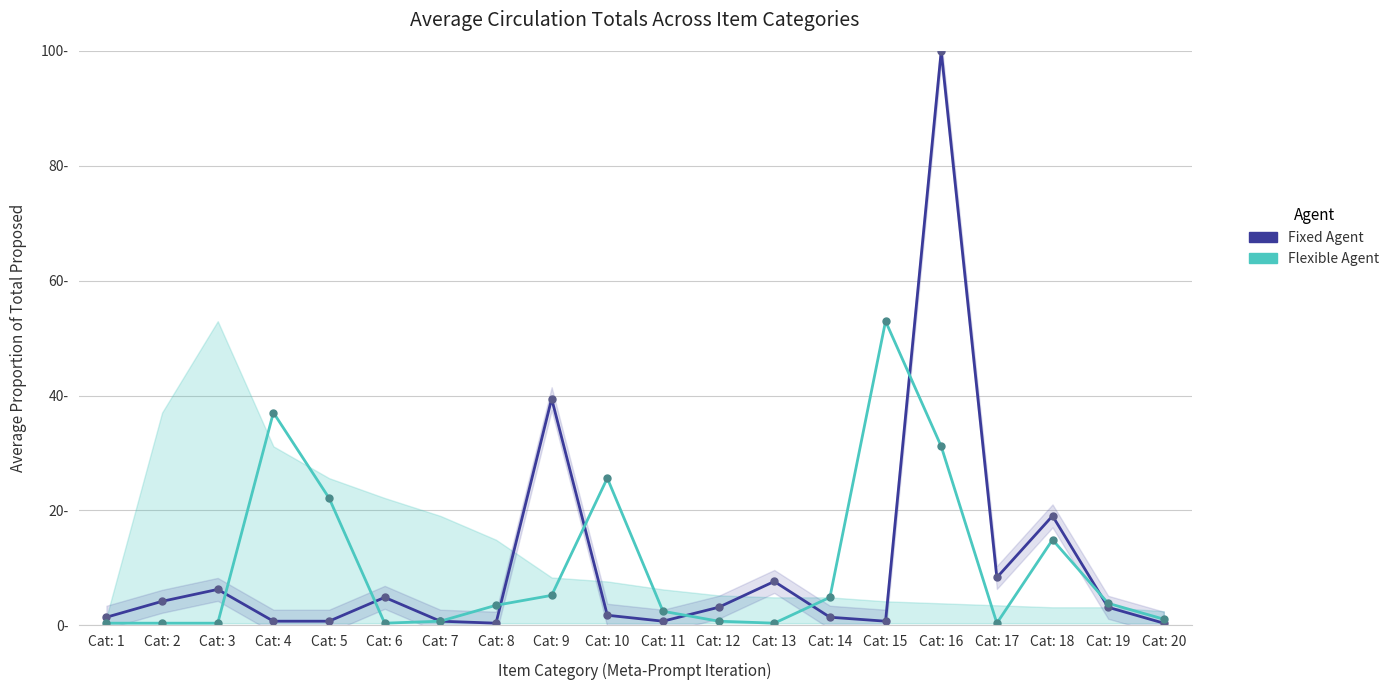

Which label corresponds to the largest value in the chart?

Cat: 16